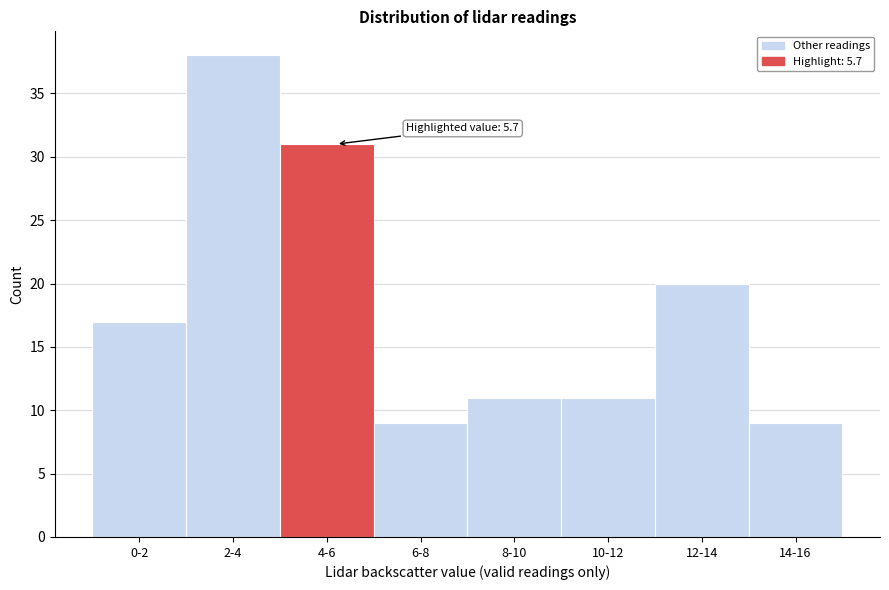

Reading left to right, what are all the values shown in this chart?

0-2=17	2-4=38	4-6=31	6-8=9	8-10=11	10-12=11	12-14=20	14-16=9